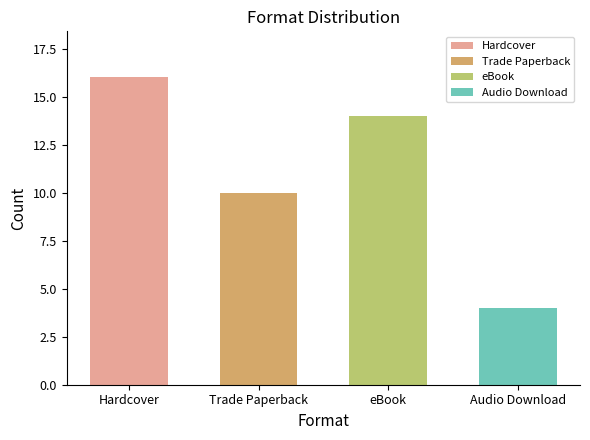

What is the label of the 4th bar from the right?

Hardcover